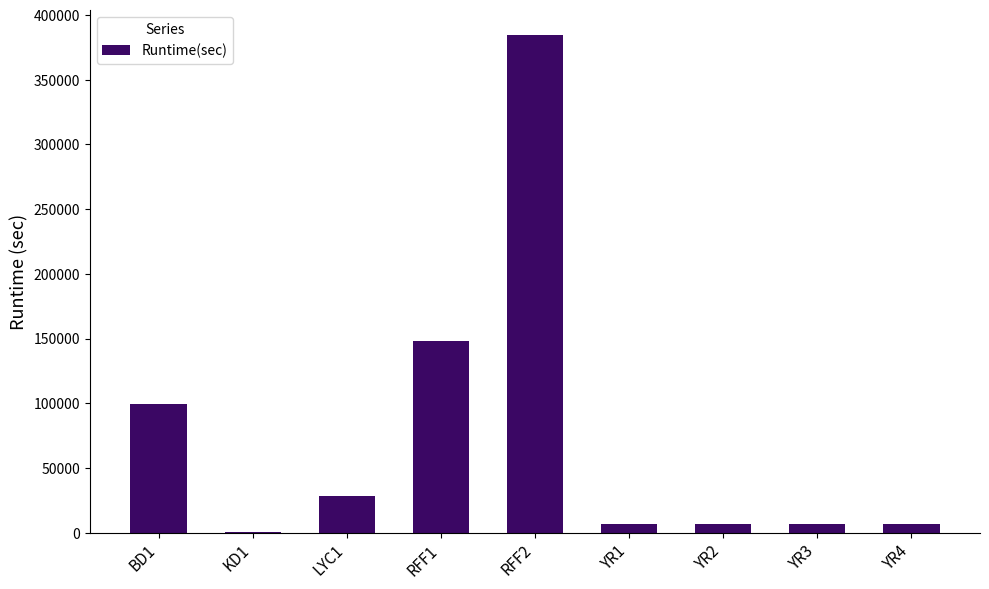

What is the greatest value displayed?

384676